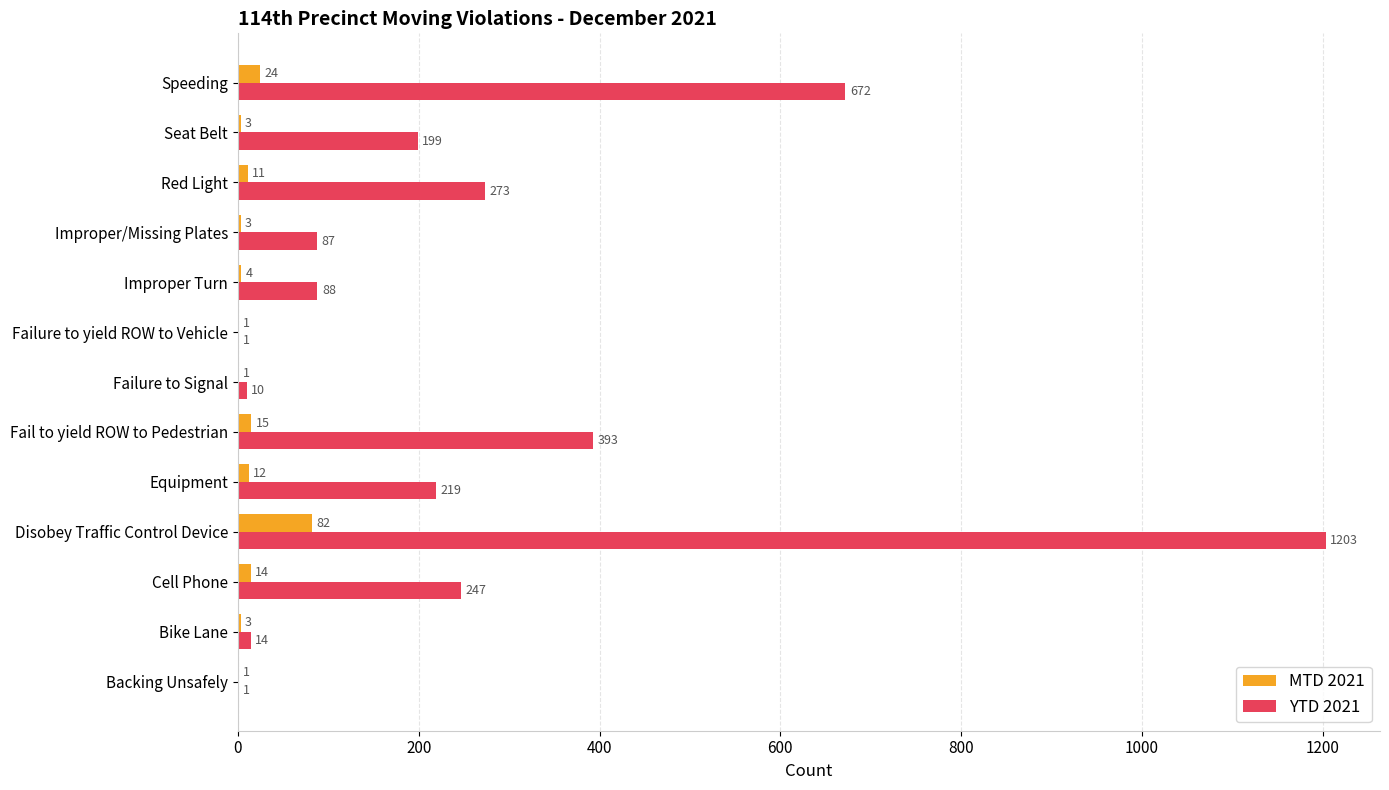

At which category is the sum across all series the highest?

Disobey Traffic Control Device